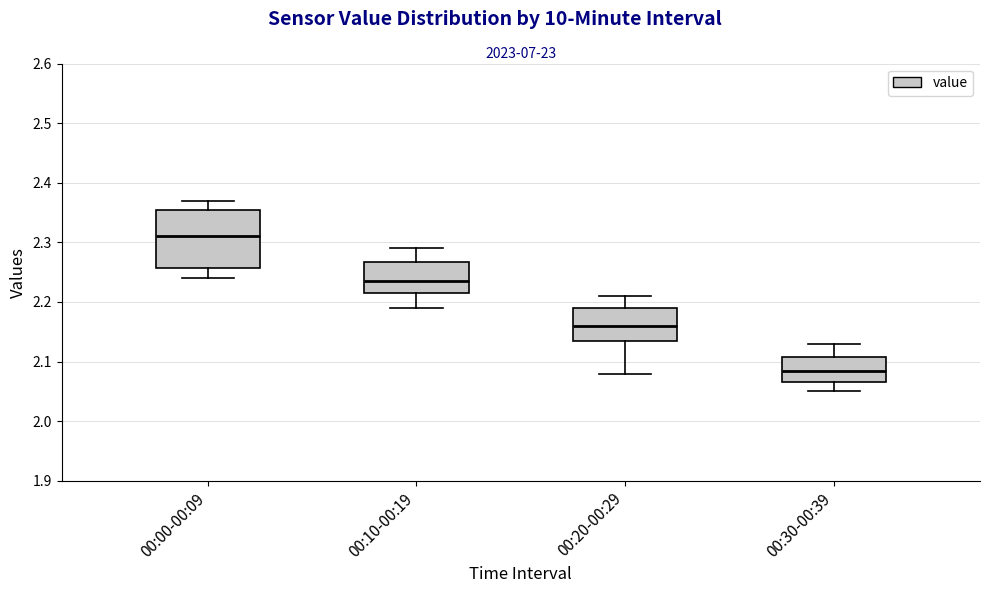

Reading left to right, transcribe this box plot: for each box, give where its median line is, the range the box spans, and where its two whiskers end, as read against the y-axis. The values are not printed on the chart, so give them approximately, as read against the axis.

00:00-00:09: median 2.31, box 2.26 to 2.36, whiskers 2.24 to 2.37
00:10-00:19: median 2.24, box 2.22 to 2.27, whiskers 2.19 to 2.29
00:20-00:29: median 2.16, box 2.14 to 2.19, whiskers 2.08 to 2.21
00:30-00:39: median 2.09, box 2.07 to 2.11, whiskers 2.05 to 2.13